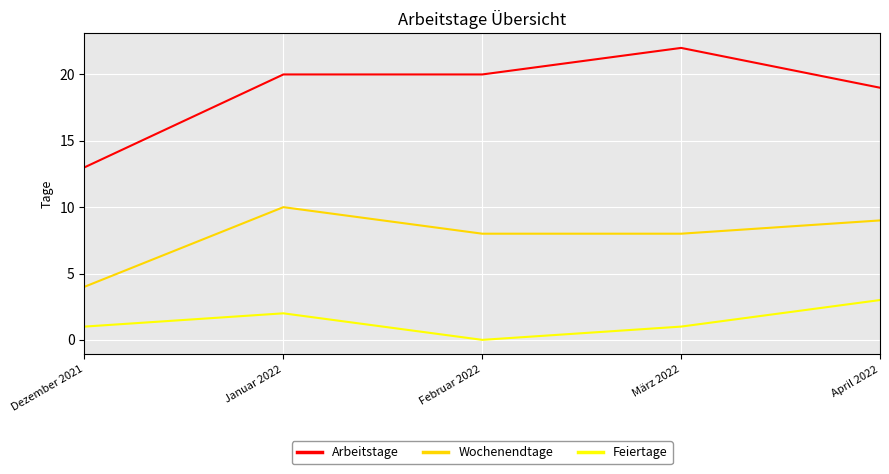

The value of Wochenendtage at Januar 2022 is 10. True or false?

True